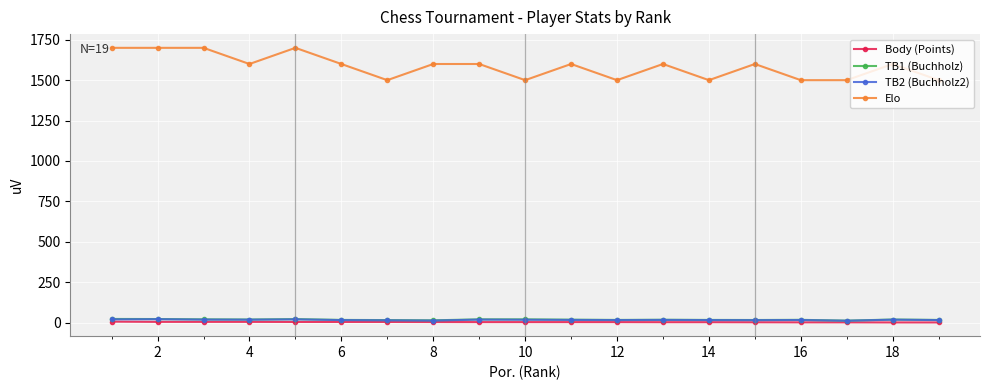

How many lines are shown in the chart?

4